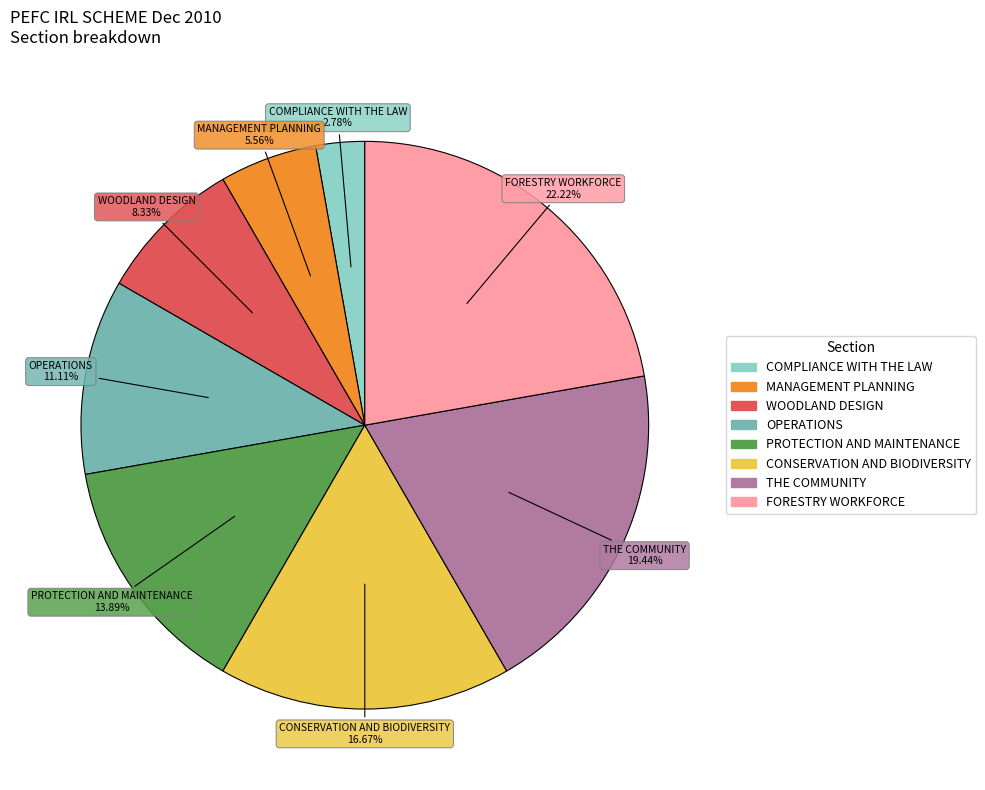

To the nearest percent, what percentage of the pie is PROTECTION AND MAINTENANCE?

14%